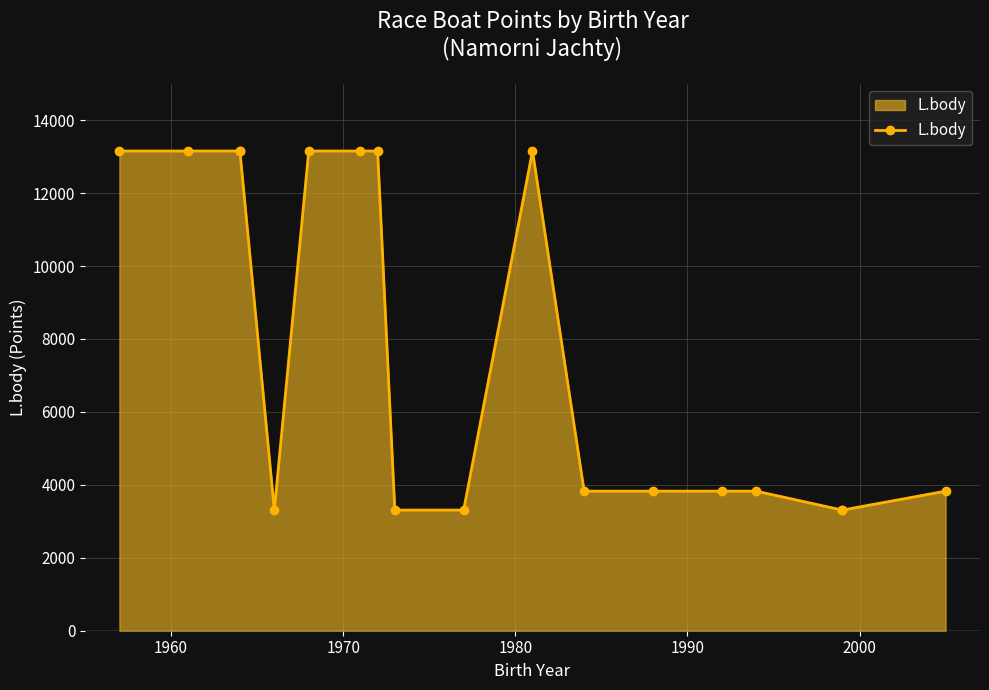

Is it true that the value at 1980 is 4740?

False